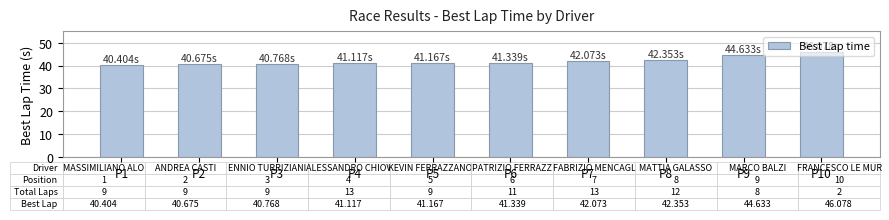

What is the average value?

42.1